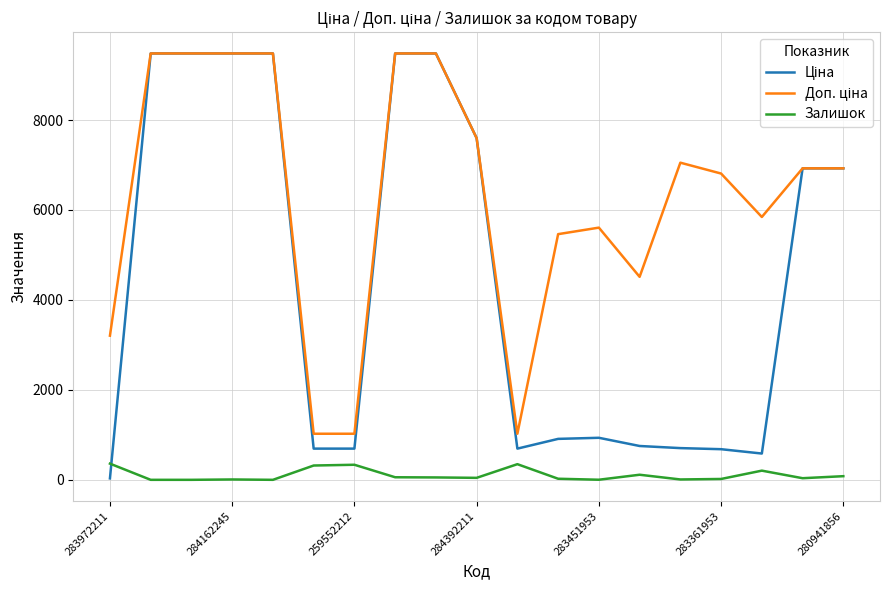

Does the chart display data point markers on the line(s)?

No